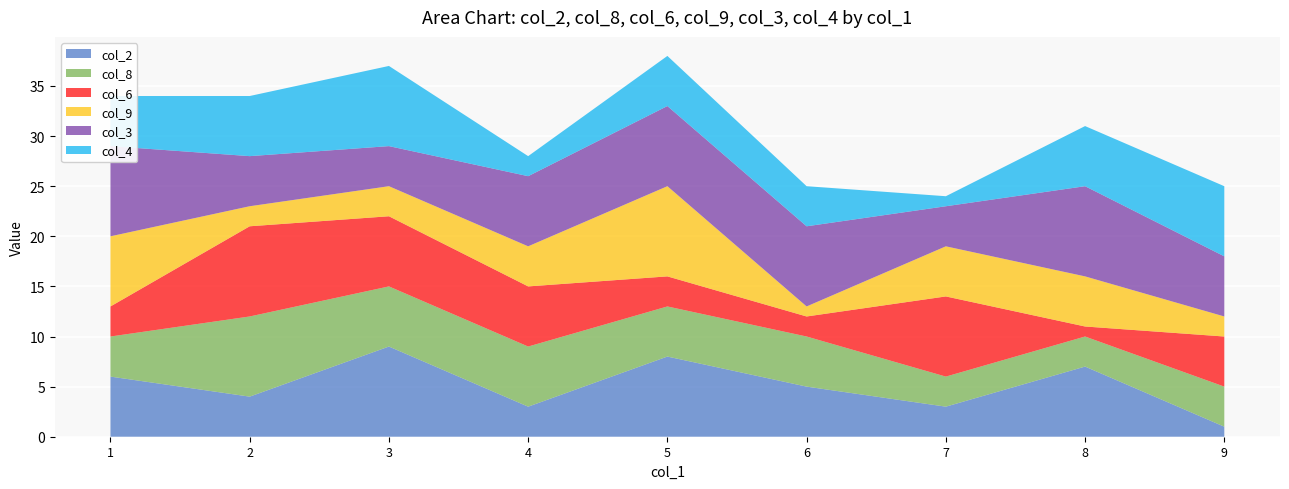

Reading left to right, extract all data points from this chart.

col_2: 6	4	9	3	8	5	3	7	1
col_8: 4	8	6	6	5	5	3	3	4
col_6: 3	9	7	6	3	2	8	1	5
col_9: 7	2	3	4	9	1	5	5	2
col_3: 9	5	4	7	8	8	4	9	6
col_4: 5	6	8	2	5	4	1	6	7